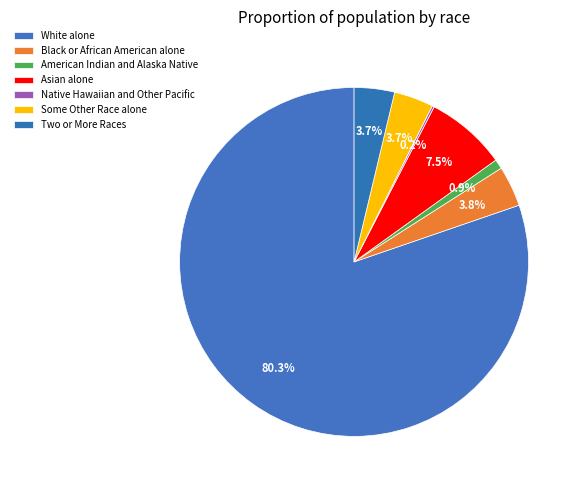

Approximately how many times larger is the value at Asian alone compared to Two or More Races?

2.0